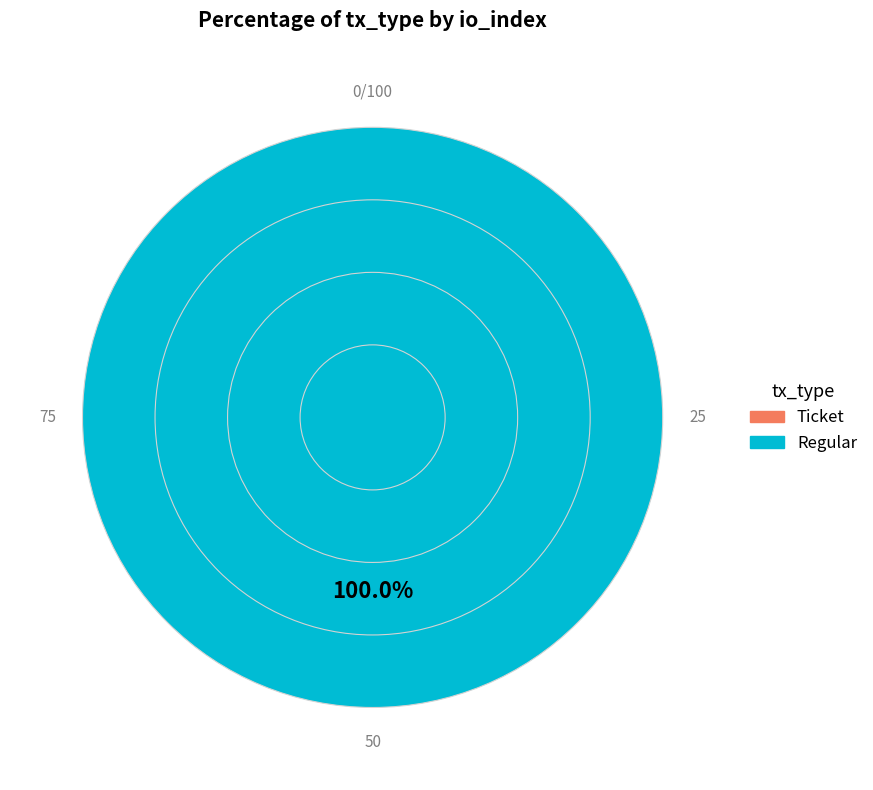

How many slices are in this pie chart?

2